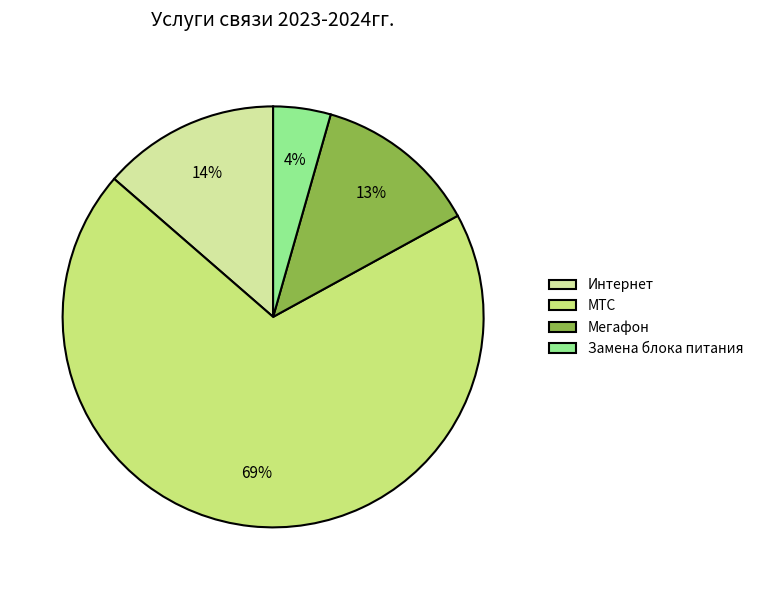

How many slices are in this pie chart?

4